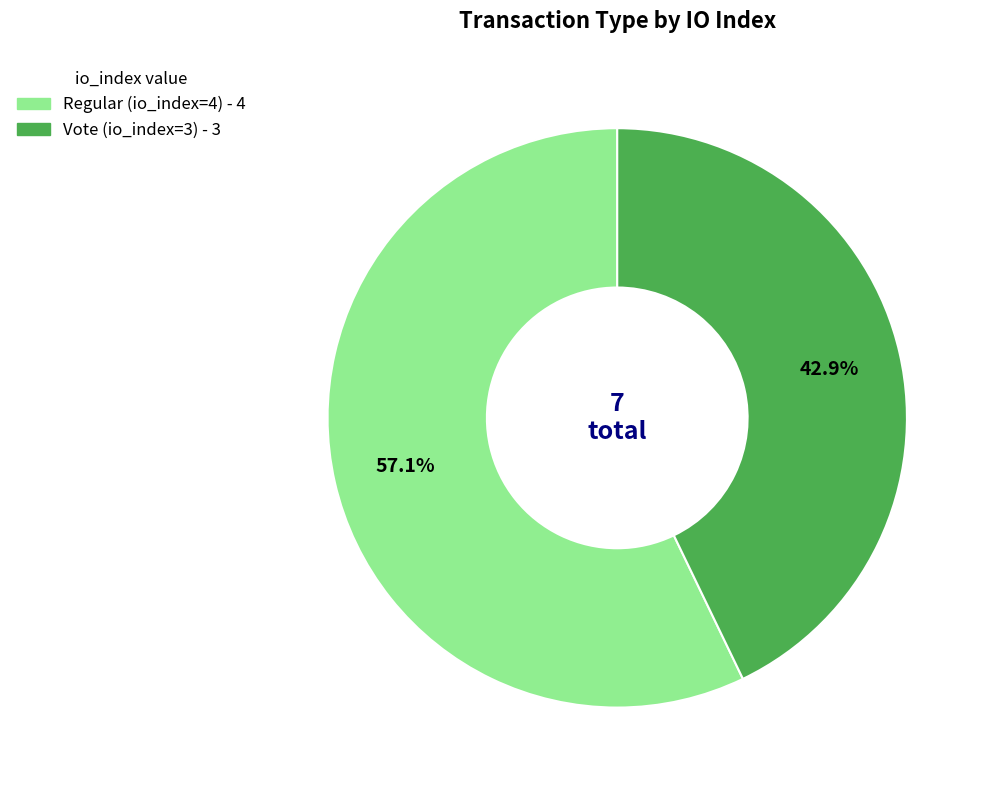

What percentage is NOT represented by Vote (io_index=3)?

57.1%